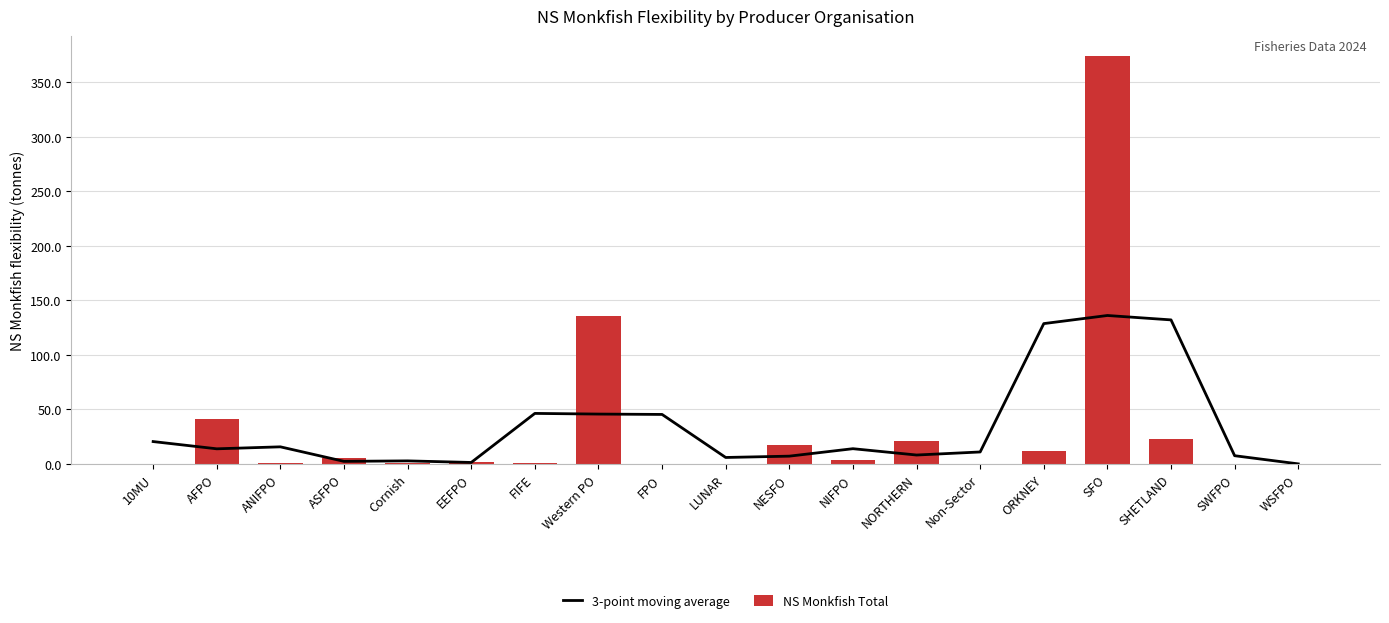

What are all the series names shown in the legend?

3-point moving average, NS Monkfish Total